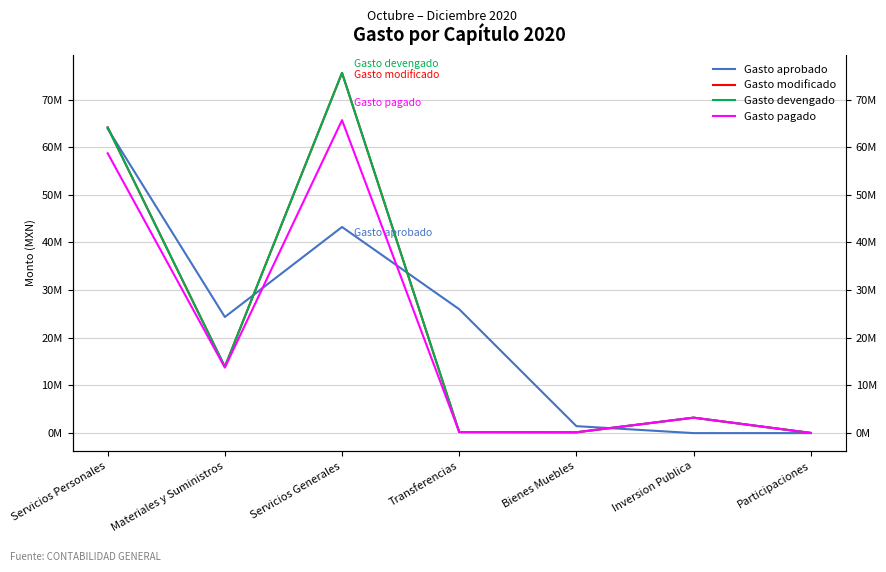

What is the value of the Gasto modificado point at the 4th from the left?

222500.0